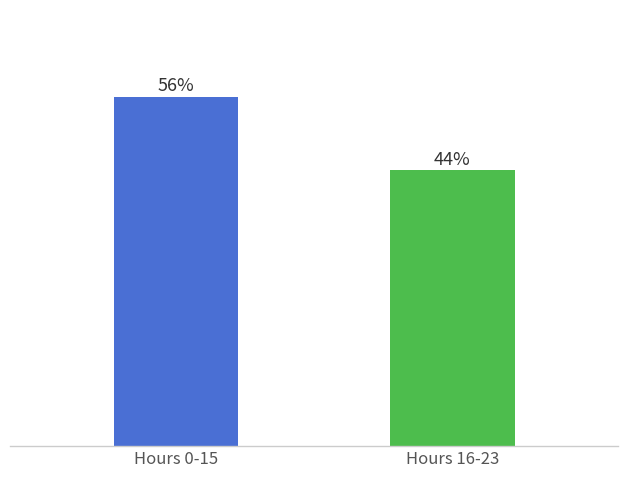

Are the bars horizontal?

No